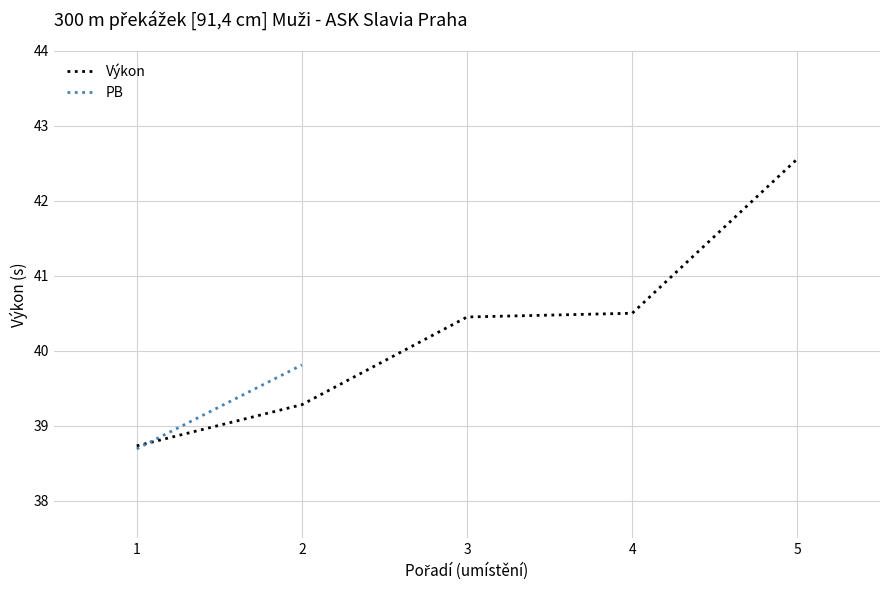

At how many categories does at least one series exceed 42?

1